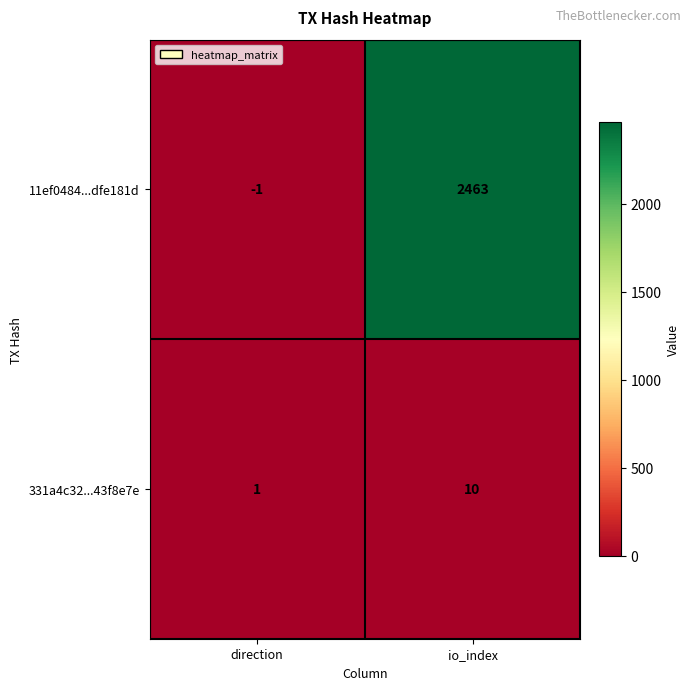

Which label corresponds to the smallest value in the chart?

direction